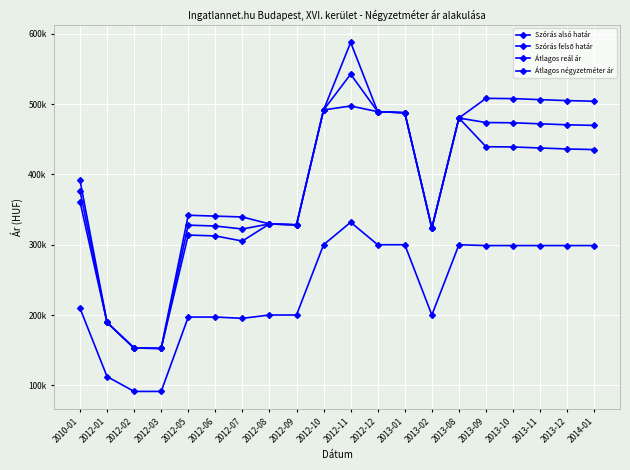

Does the chart have visible grid lines?

Yes